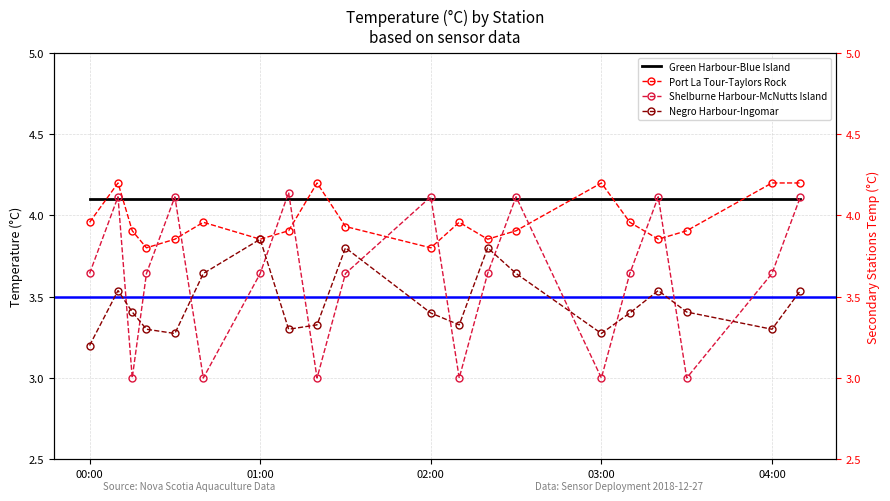

The Negro Harbour-Ingomar series shows 3.3 at 03:00. True or false?

True